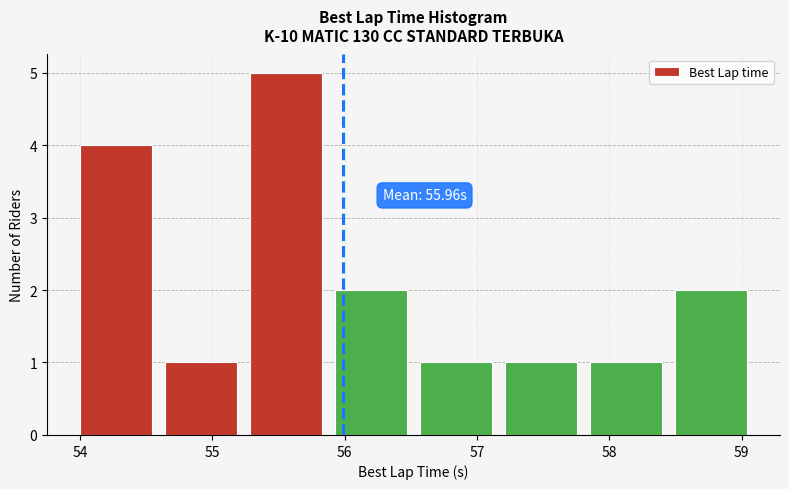

Over which range of the x-axis is the bar tallest?

55.2 to 55.9